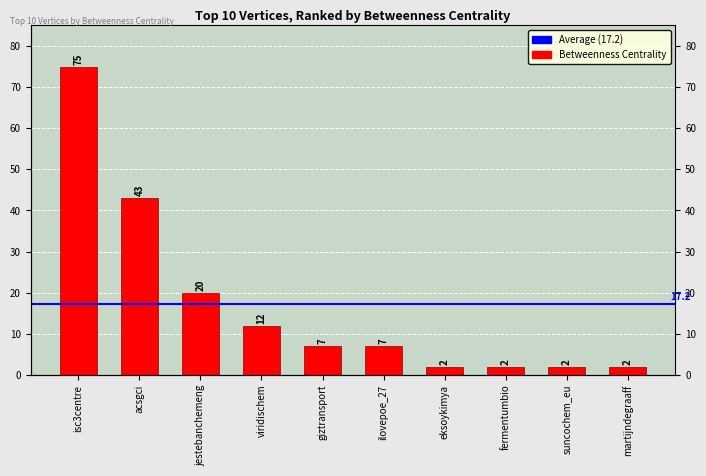

Reading left to right, extract all data points from this chart.

isc3centre=75	acsgci=43	jestebanchemeng=20	viridischem=12	giztransport=7	ilovepoe_27=7	eksoykimya=2	fermentumbio=2	suncochem_eu=2	martijndegraaff=2